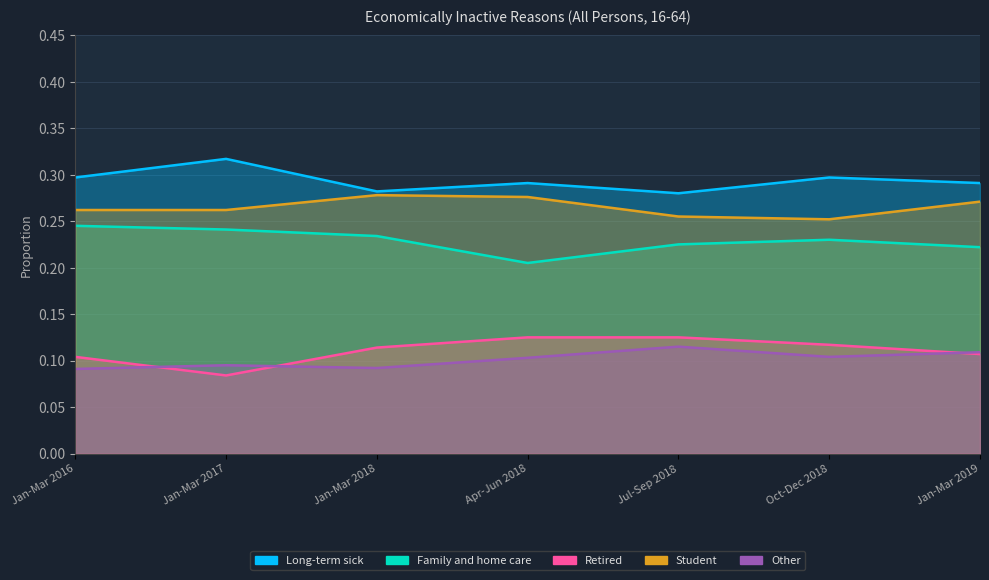

List the series in order of their peak value, highest first.

Long-term sick, Student, Family and home care, Retired, Other